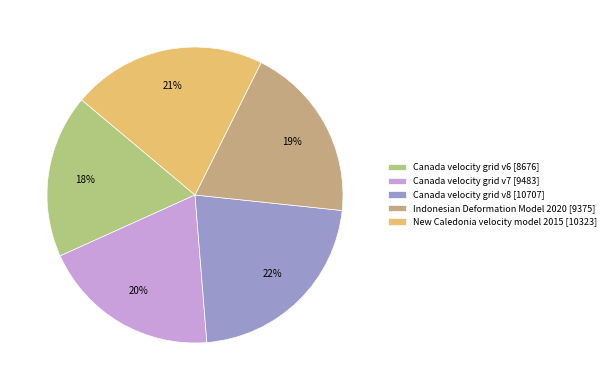

Does Canada velocity grid v7 represent more than half of the total?

No